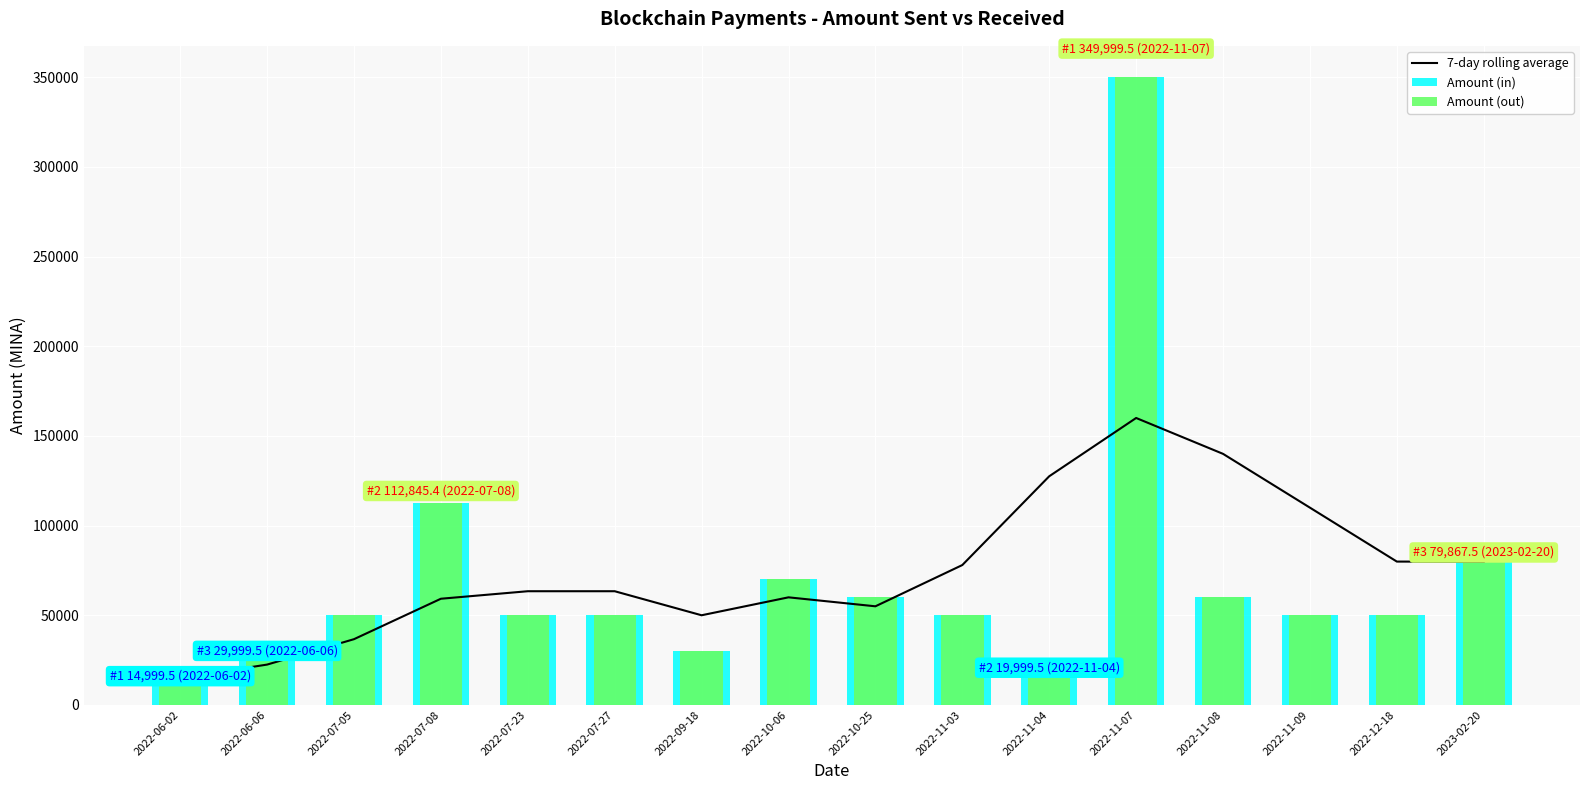

Does the chart contain any negative values?

No